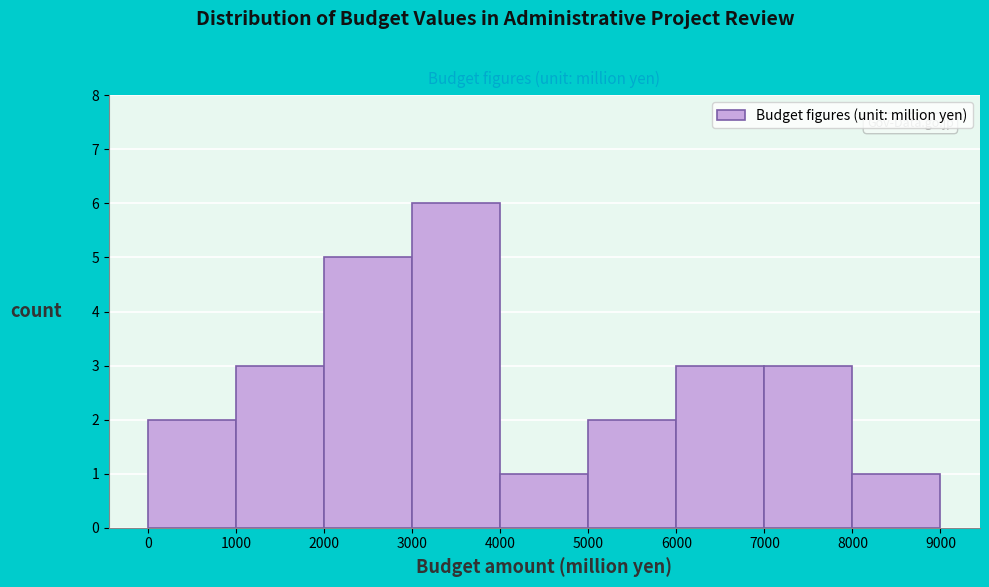

Reading left to right, list every bar in this chart as the range it spans on the x-axis followed by its height. The values are not printed on the chart, so give them approximately, as read against the axis.

0 to 1000: 2
1000 to 2000: 3
2000 to 3000: 5
3000 to 4000: 6
4000 to 5000: 1
5000 to 6000: 2
6000 to 7000: 3
7000 to 8000: 3
8000 to 9000: 1